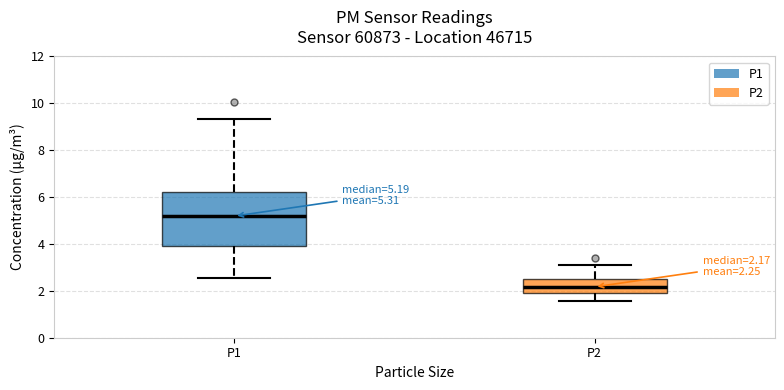

Which box has the highest median line?

P1